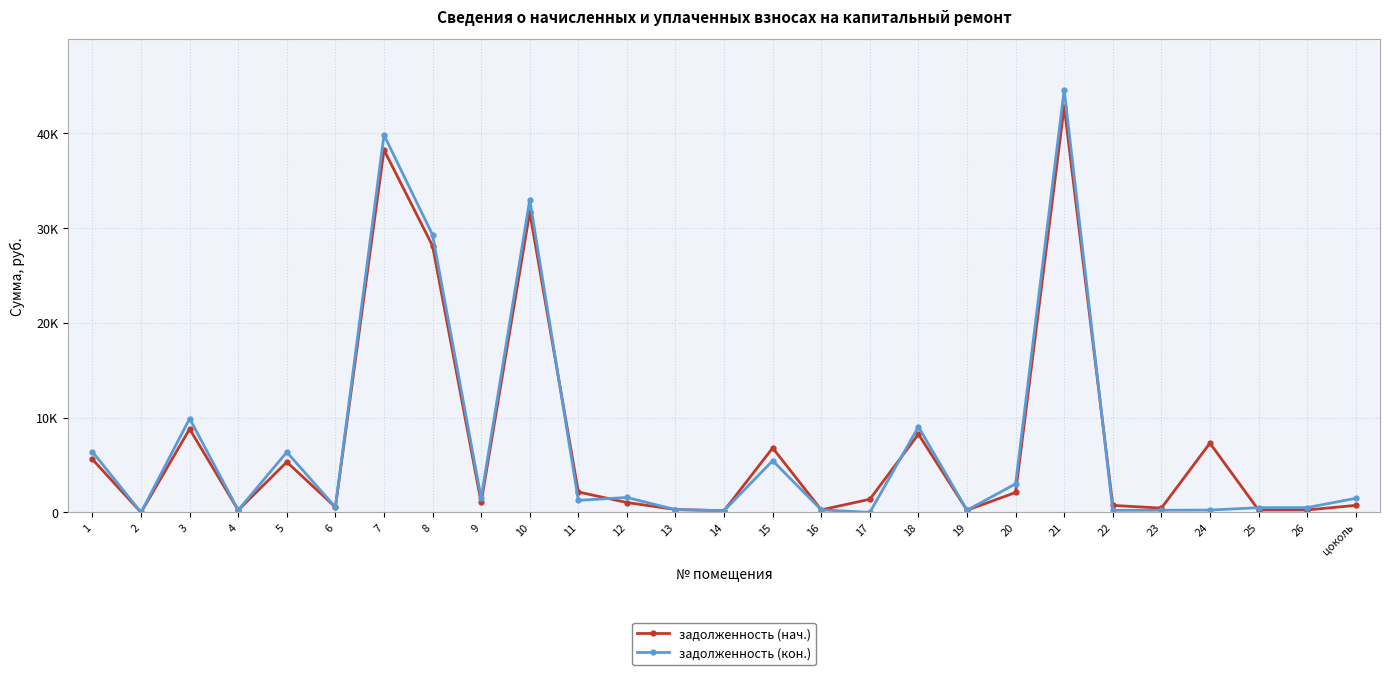

Which series has the largest total across all categories?

задолженность (кон.)